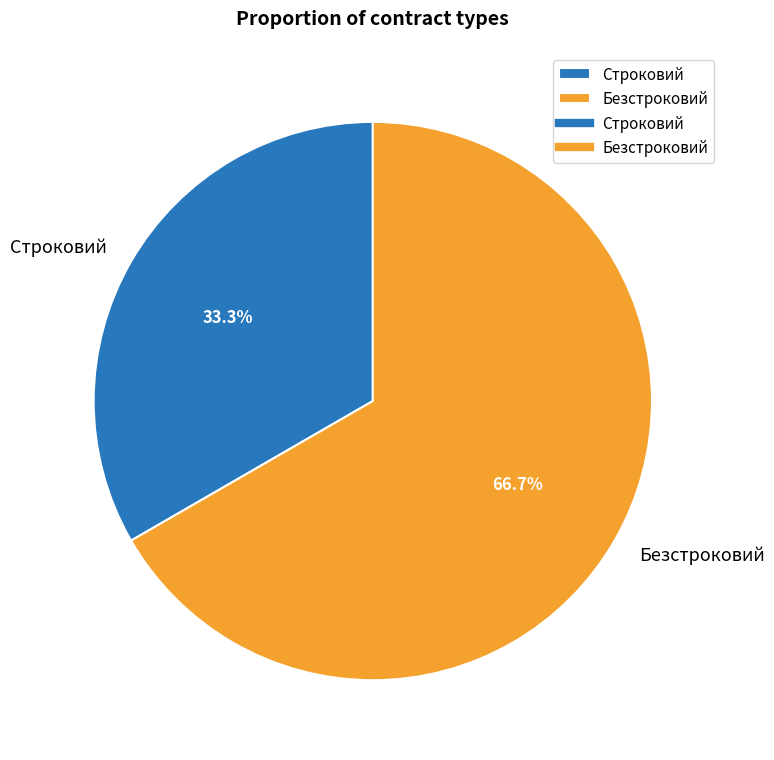

Count the number of slices in the pie.

2